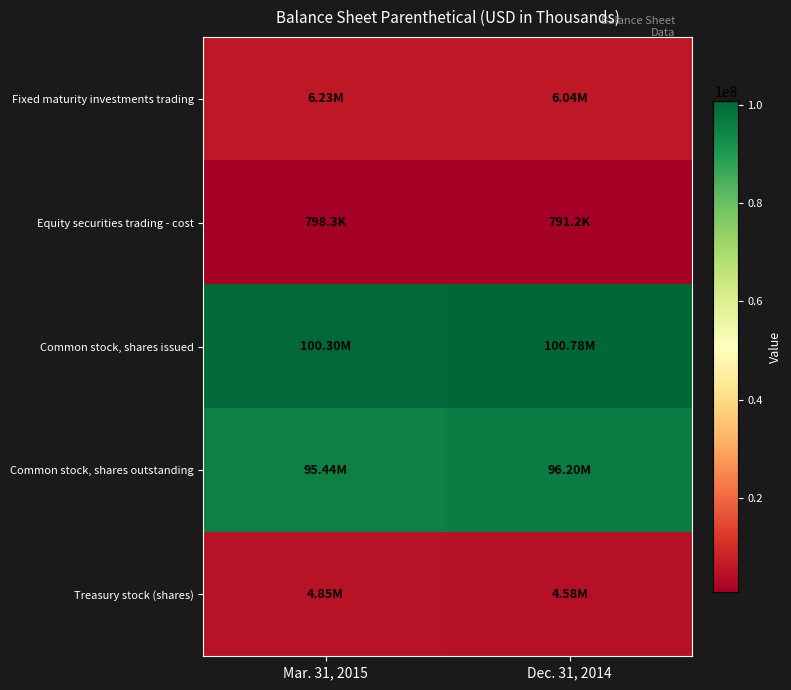

Between Mar. 31, 2015 and Dec. 31, 2014, which series saw the biggest shift?

Common stock, shares outstanding